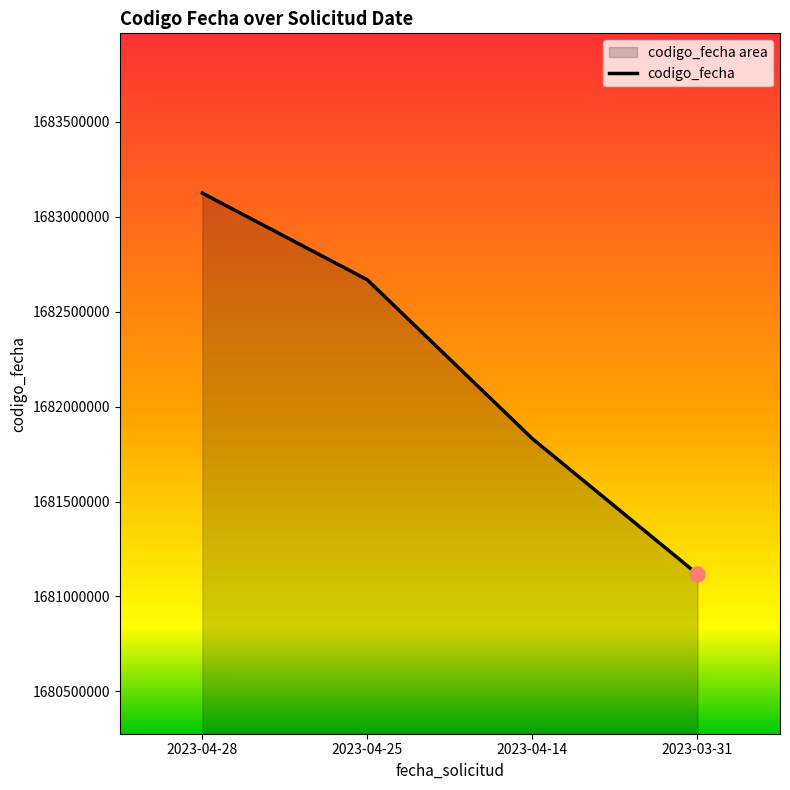

What is the change in value from 2023-04-14 to 2023-03-31?

-713319